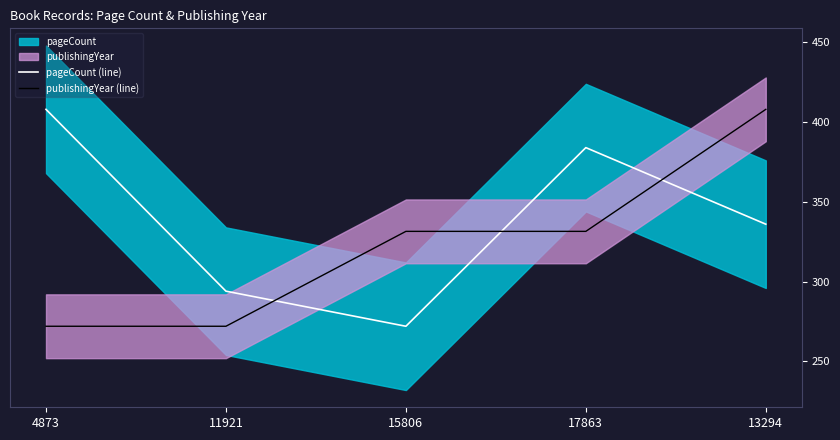

Is the value of publishingYear (line) at 15806 greater than the value of pageCount (line) at 13294?

No